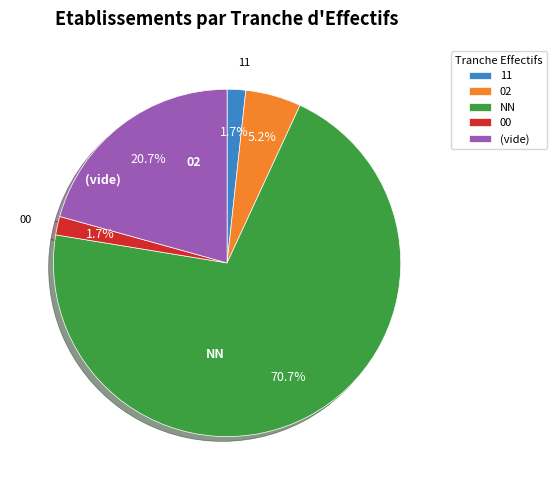

Which category has the biggest portion of the pie?

NN